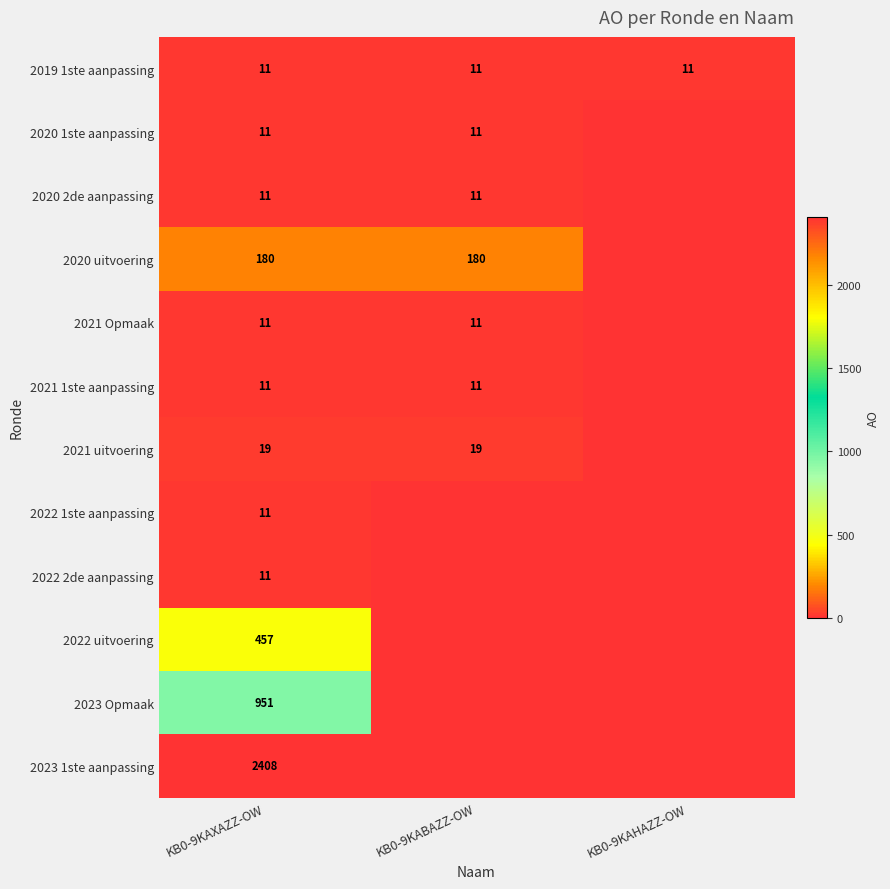

What is the difference between the highest and lowest values at KB0-9KAXAZZ-OW?

2397